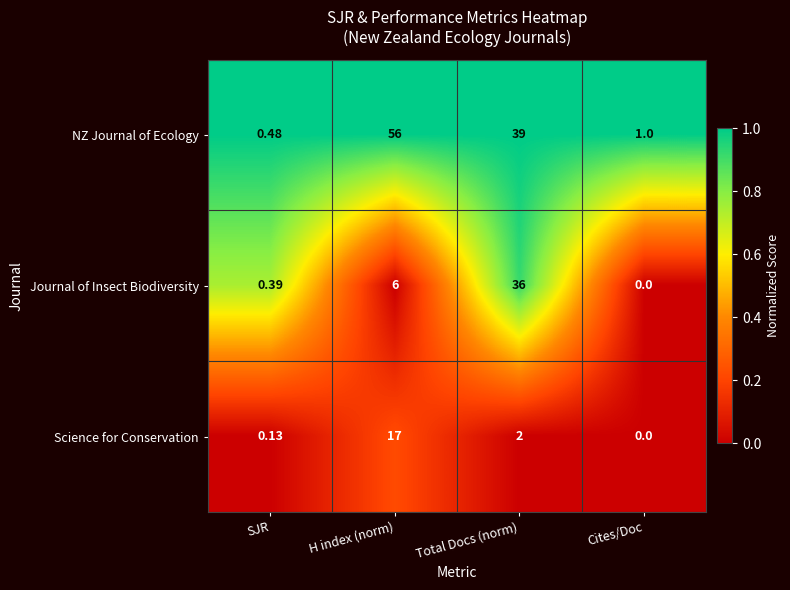

At which label does Science for Conservation first exceed 2?

H index (norm)